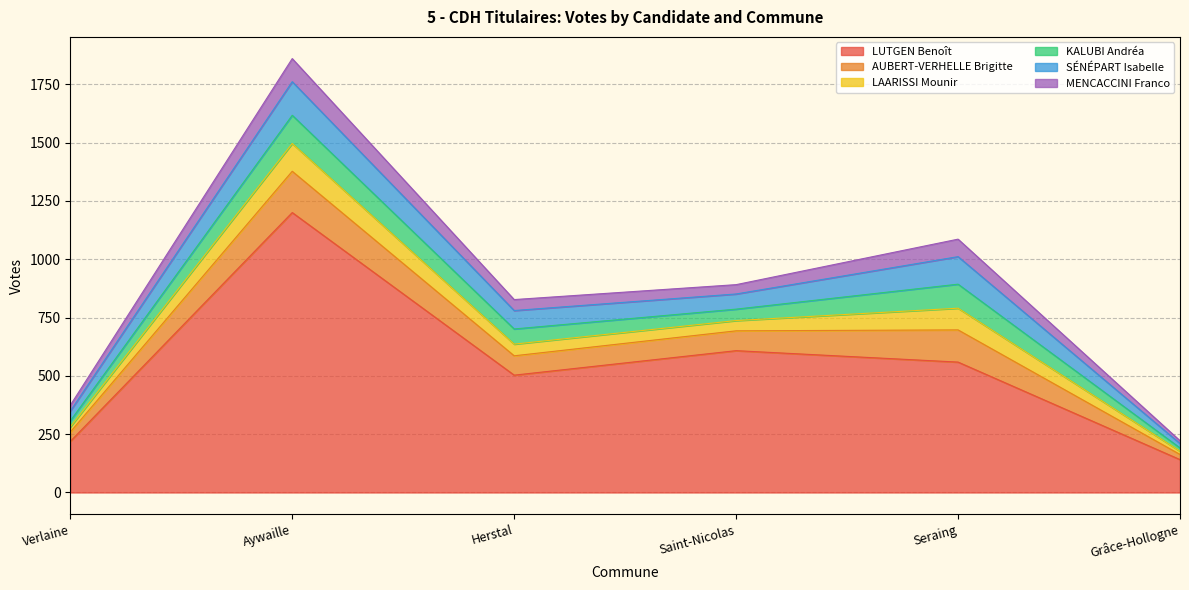

What is the sum of all MENCACCINI Franco values?

298